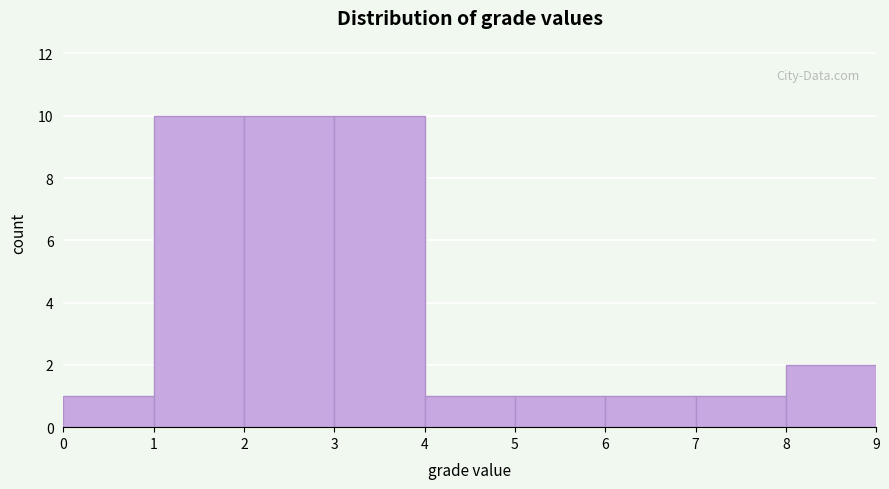

Reading left to right, transcribe this chart: for each bar, give the range it covers on the x-axis and its height. The values are not printed on the chart, so give them approximately, as read against the axis.

0 to 1: 1
1 to 2: 10
2 to 3: 10
3 to 4: 10
4 to 5: 1
5 to 6: 1
6 to 7: 1
7 to 8: 1
8 to 9: 2